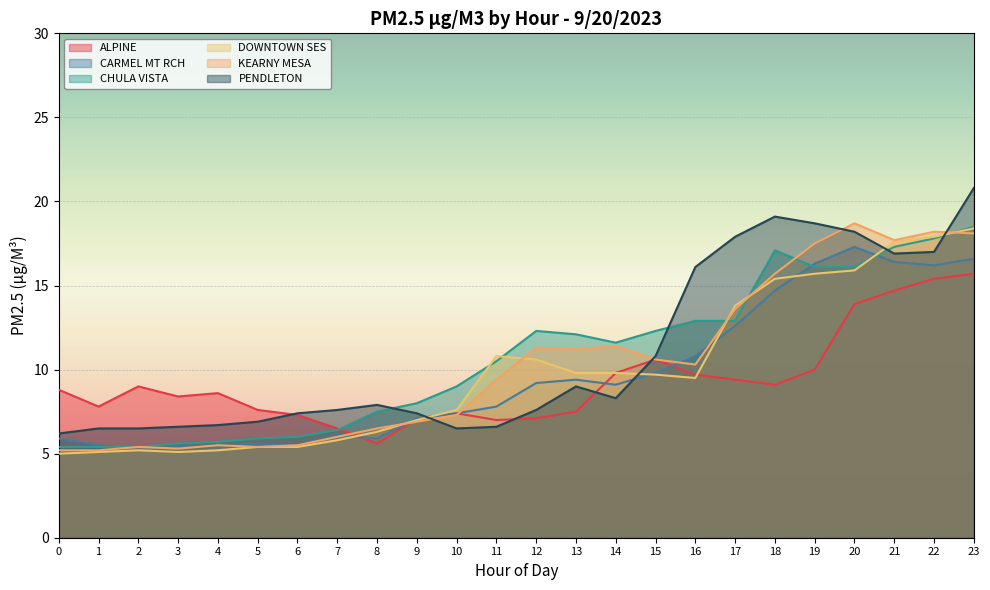

Does the chart display data point markers on the line(s)?

No